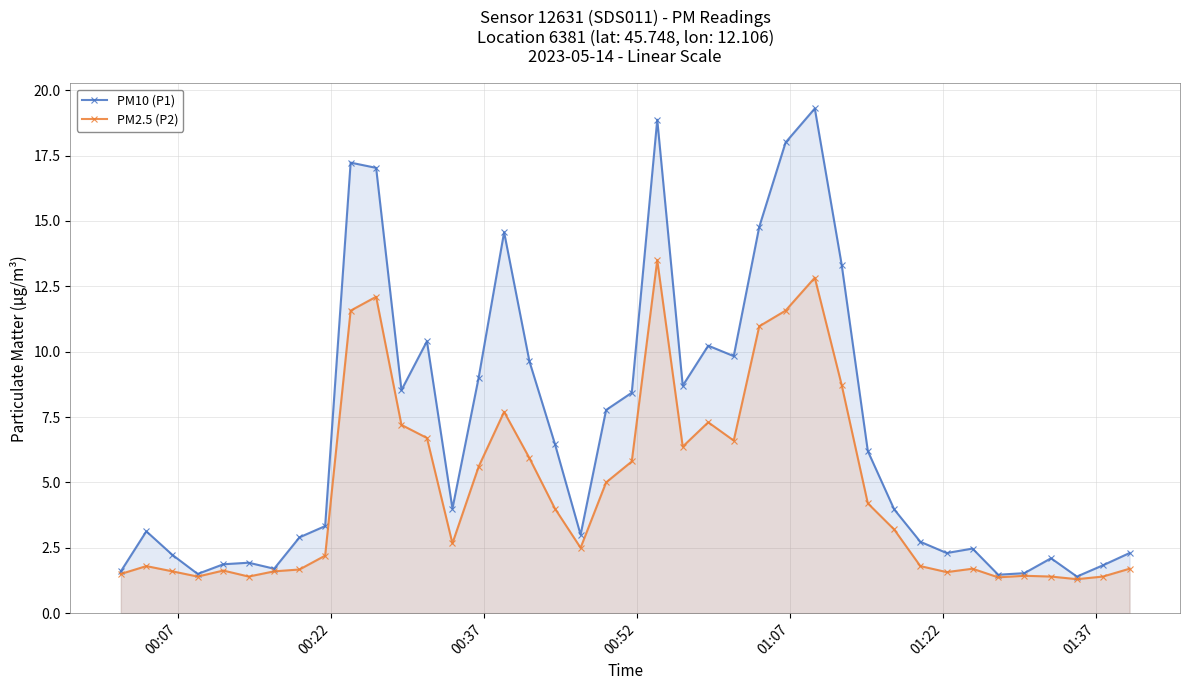

Rank the series by their average value, from highest to lowest.

PM10 (P1), PM2.5 (P2)